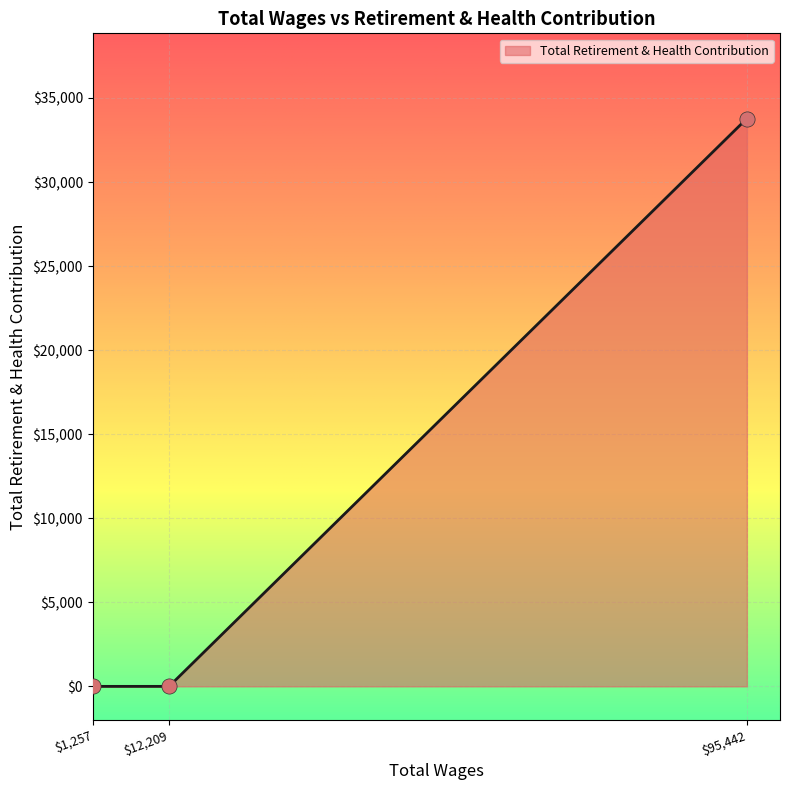

What is the greatest value displayed?

33781